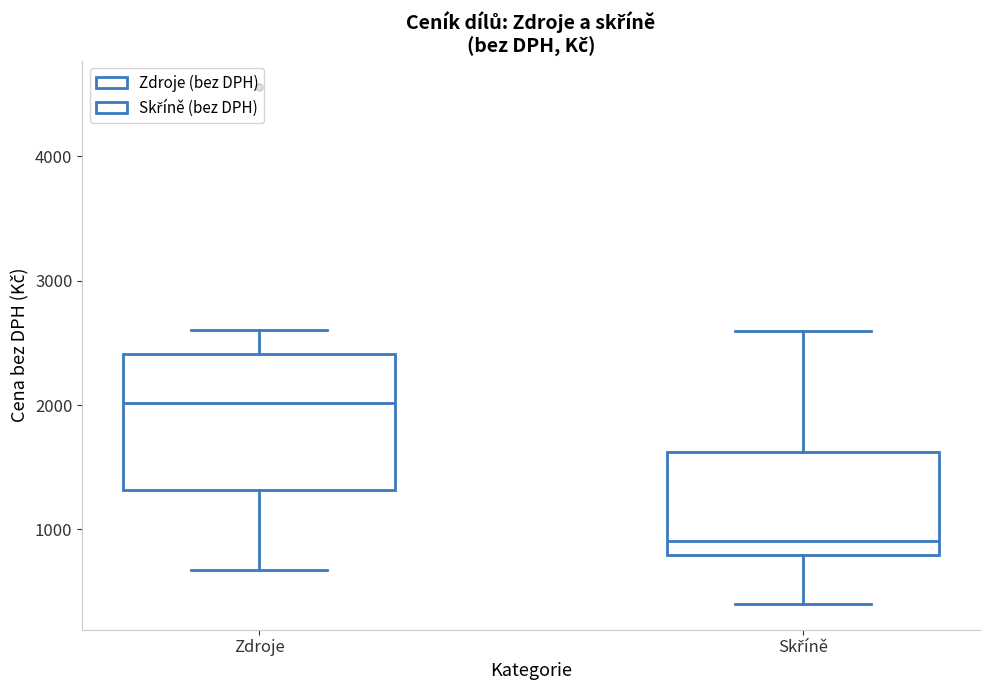

Which box has the lowest median line?

Skříně